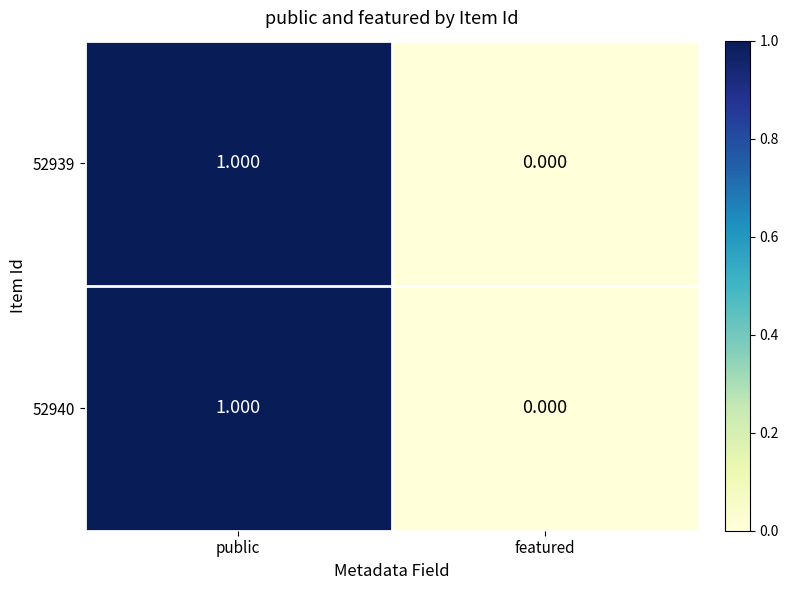

At which label is 52940 closest to 0?

featured